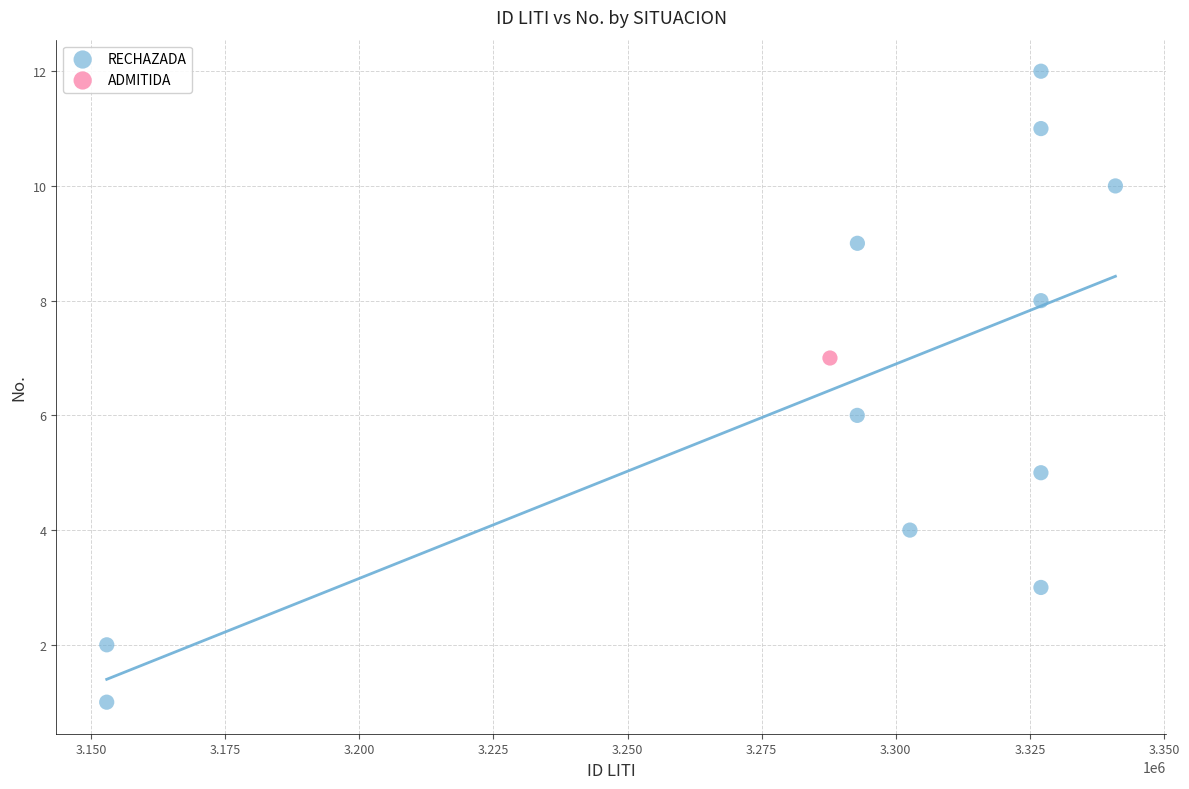

What are all the series names shown in the legend?

RECHAZADA, ADMITIDA